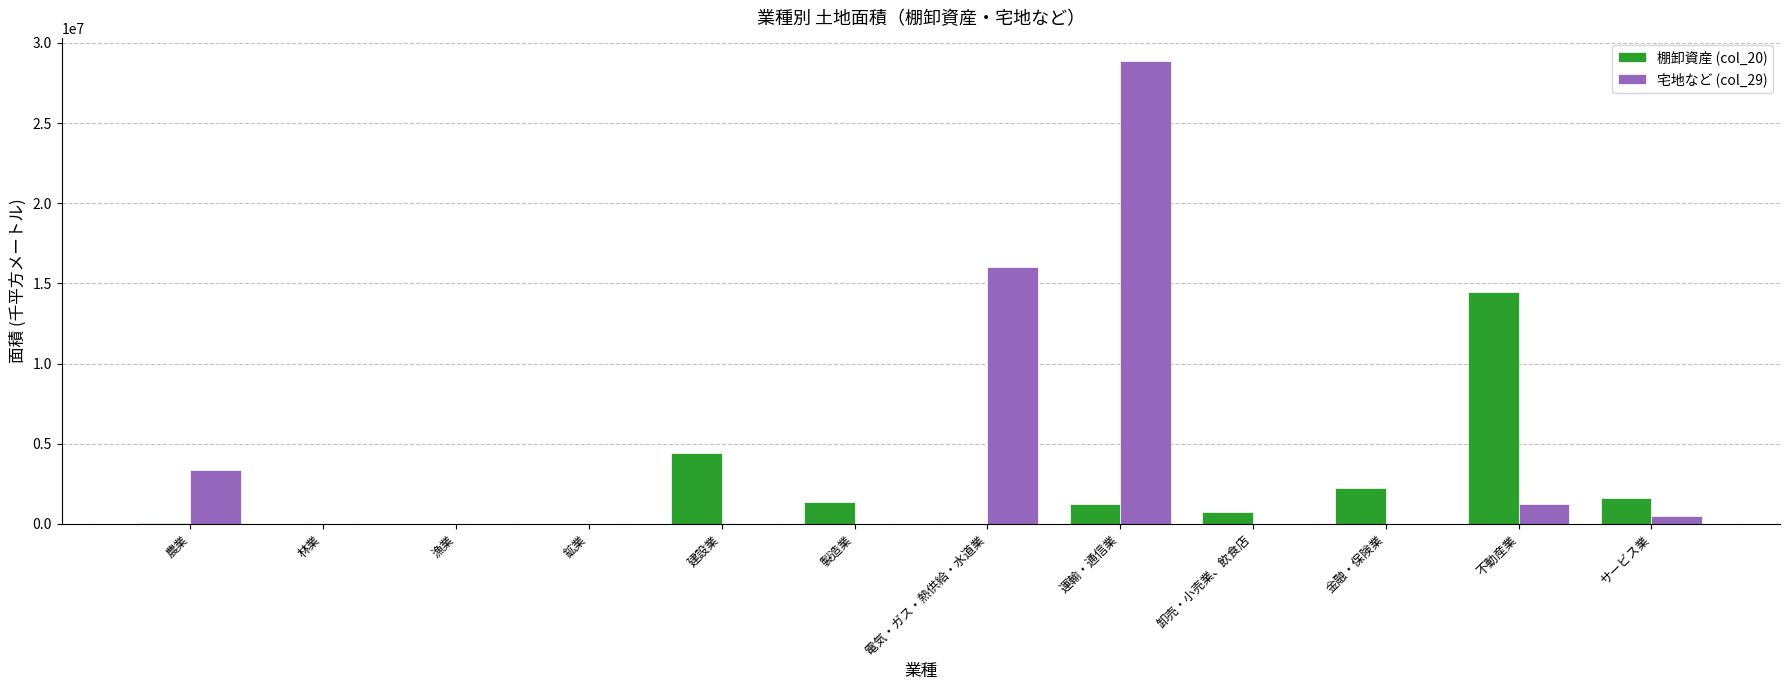

Which series has the widest spread of values?

宅地など (col_29)